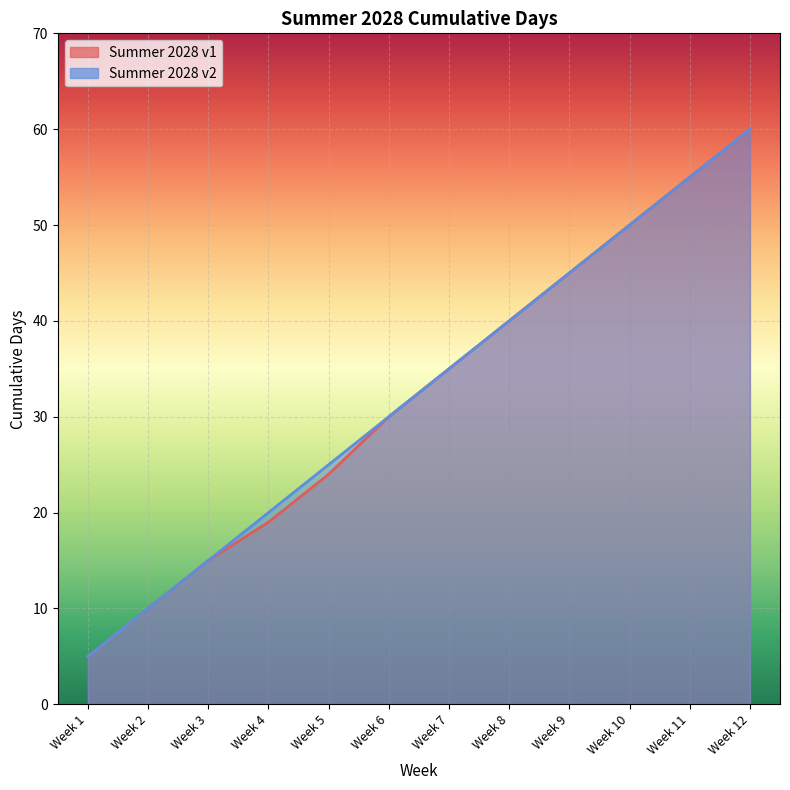

What is the difference between the maximum and minimum values in the Summer 2028 v1 series?

55